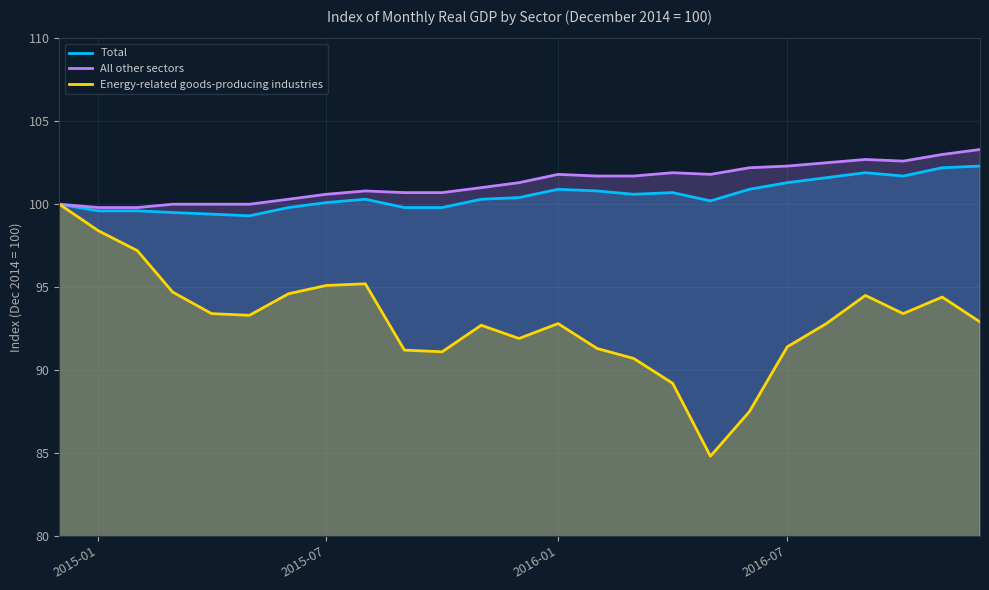

Which series has the widest spread of values?

Energy-related goods-producing industries